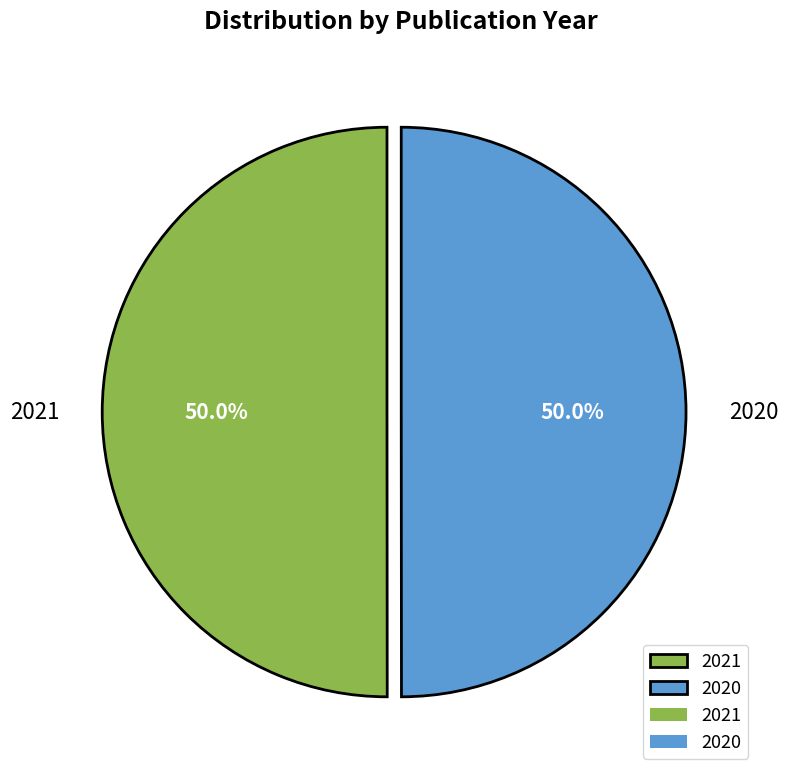

How much of the chart is everything except 2021?

50.0%